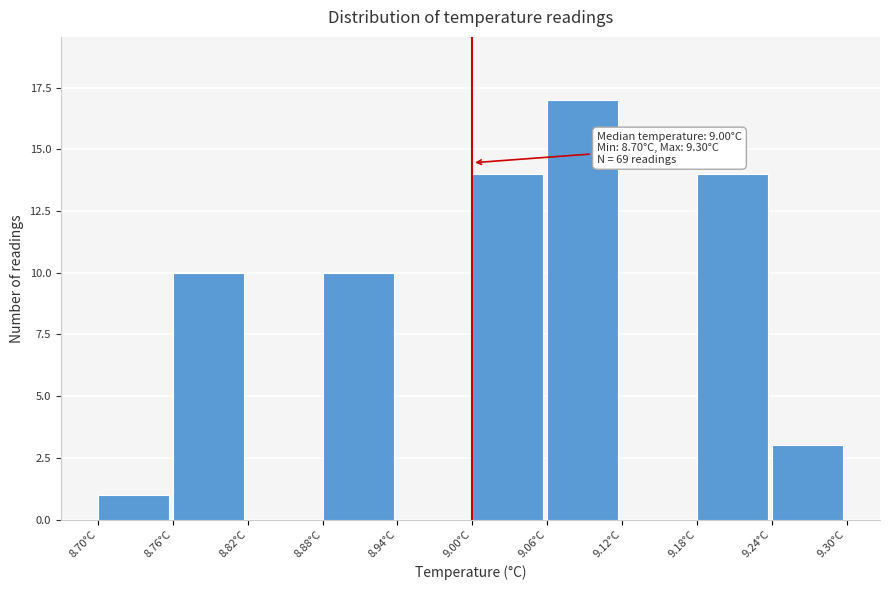

Over which range of the x-axis is the bar tallest?

9.06 to 9.12